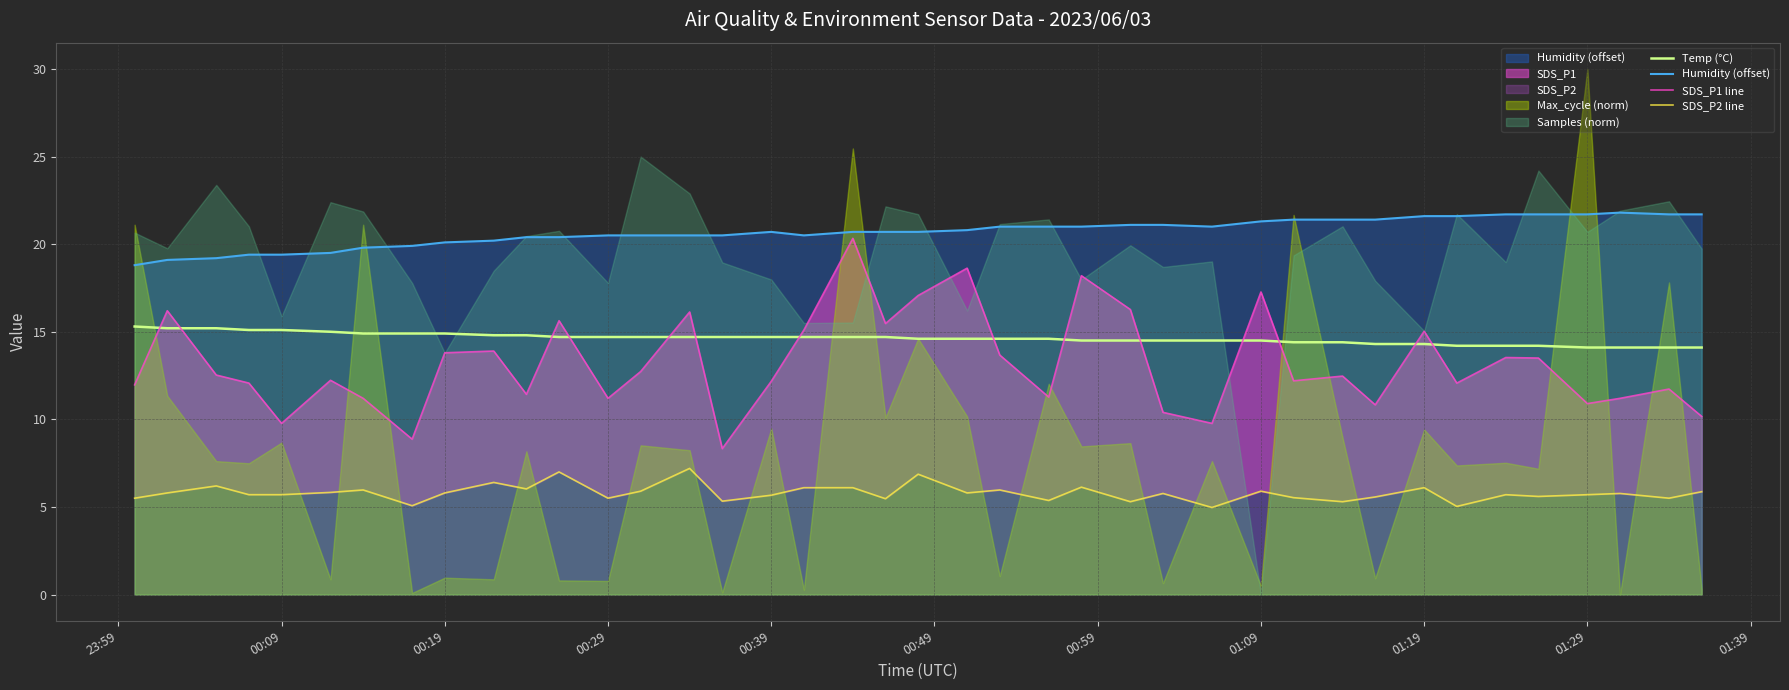

True or false: Temp (°C) and Humidity (offset) intersect in this chart.

False